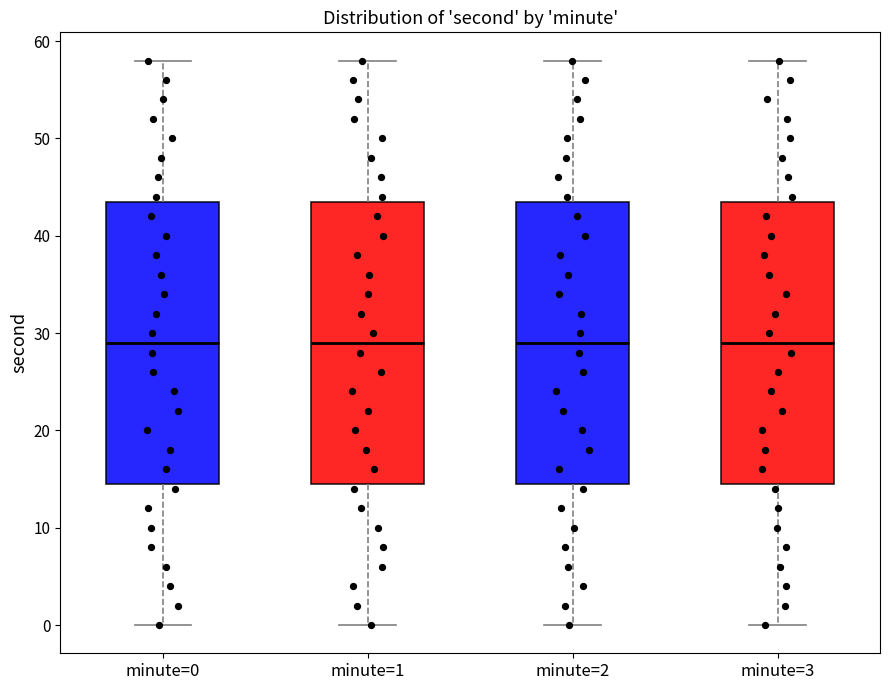

Reading left to right, read every box against the y-axis: the position of its median line, the range the box covers, and the ends of its whiskers. The values are not printed on the chart, so give them approximately, as read against the axis.

minute=0: median 29, box 15 to 44, whiskers 0 to 58
minute=1: median 29, box 15 to 44, whiskers 0 to 58
minute=2: median 29, box 15 to 44, whiskers 0 to 58
minute=3: median 29, box 15 to 44, whiskers 0 to 58